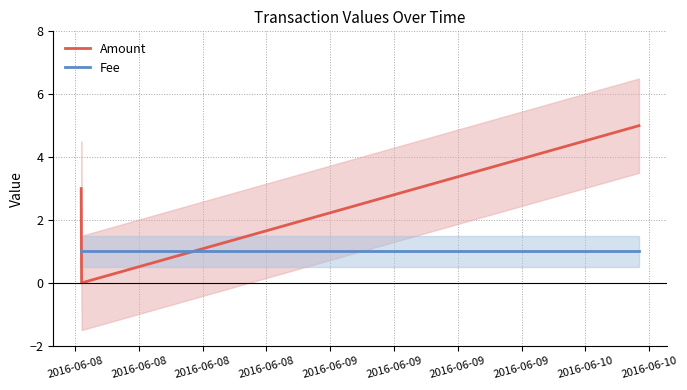

Is the value of Fee at 2016-06-08 greater than the value of Amount at 2016-06-08?

No